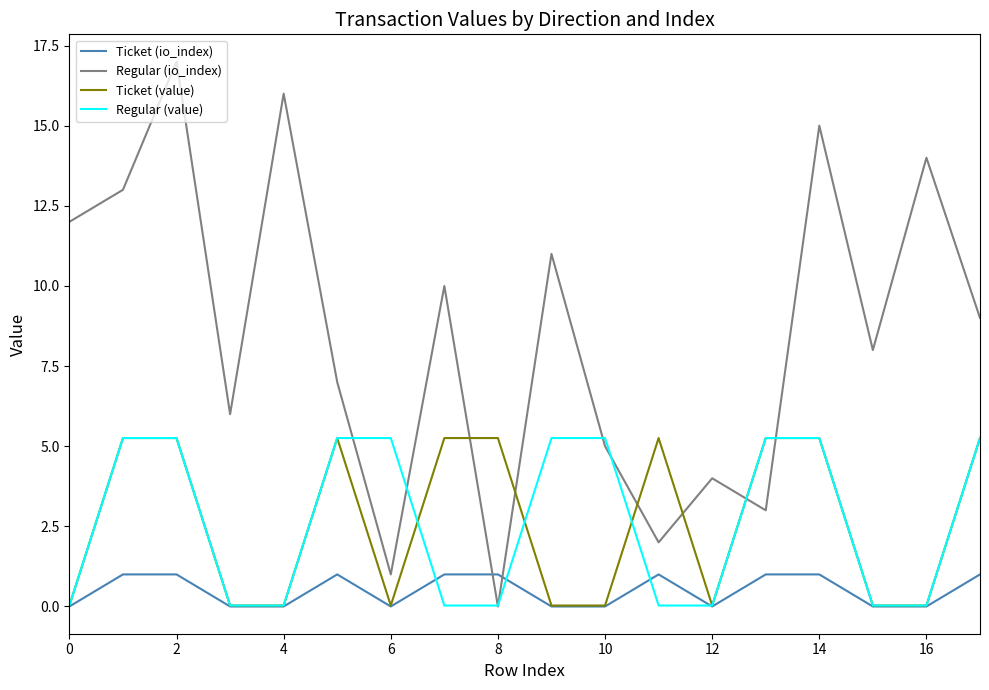

Which series ends up on top after the final intersection of Regular (io_index) and Ticket (io_index)?

Regular (io_index)